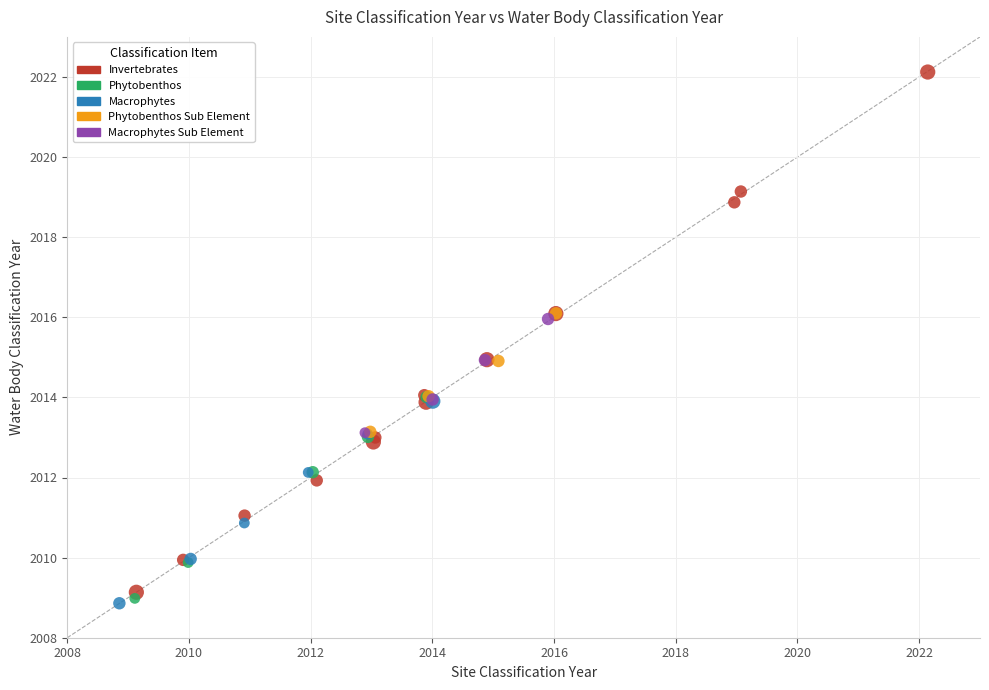

Which series reaches the minimum Y coordinate?

Macrophytes